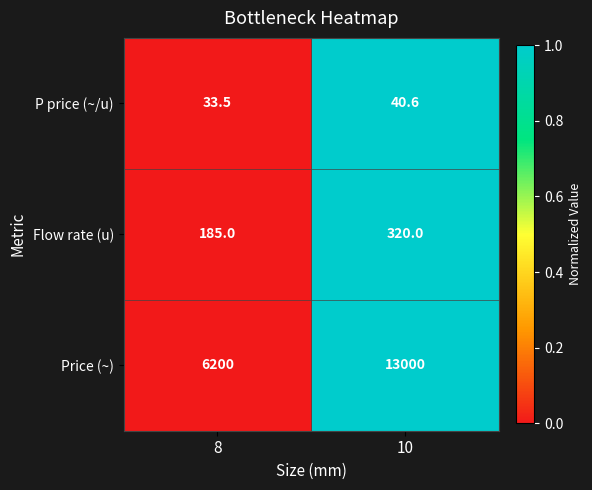

How many data points does each series have?

2